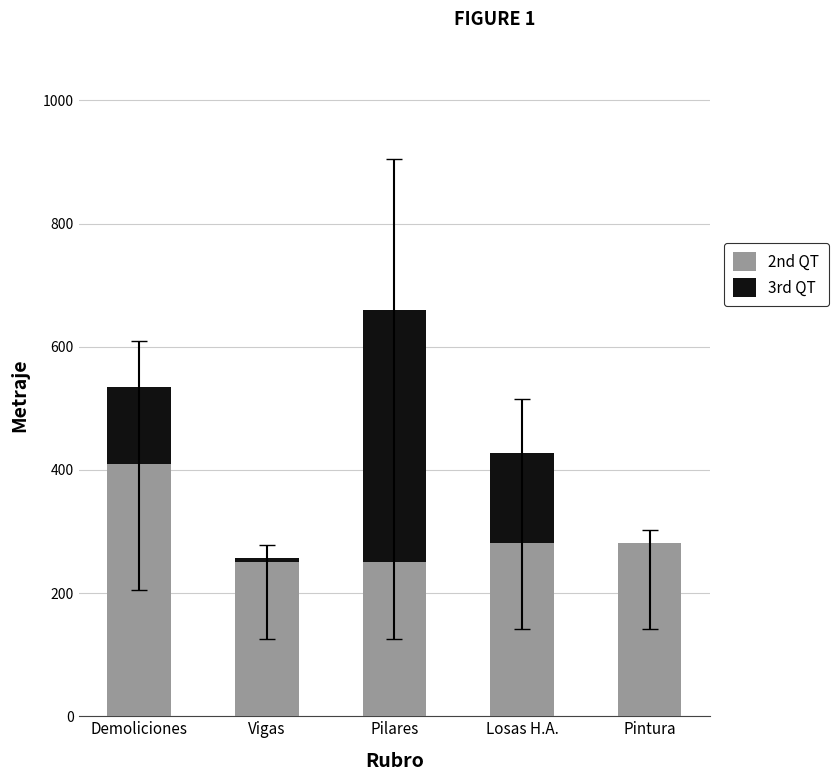

At which category is the sum across all series the highest?

Pilares